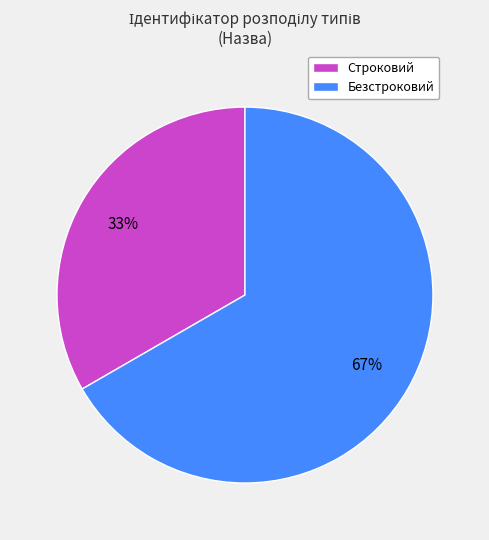

To the nearest percent, what is the average slice percentage?

50%